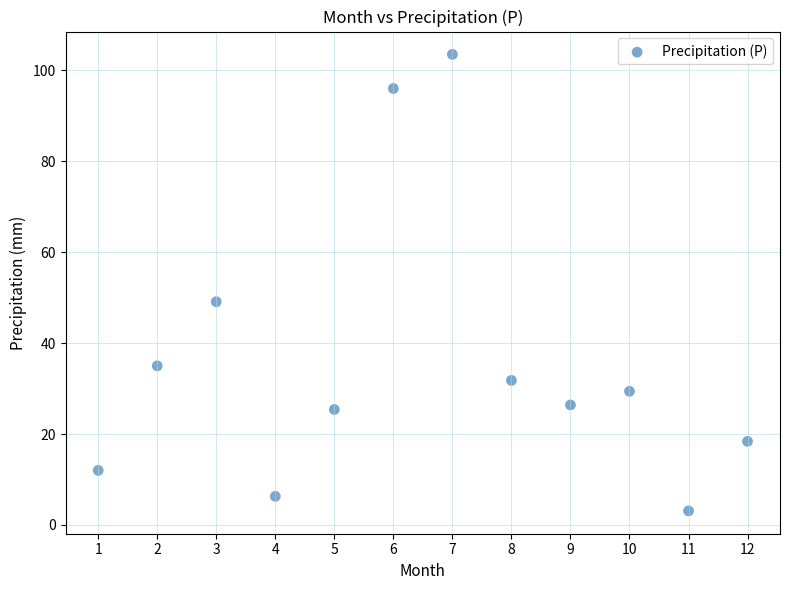

What Y value in the scatter plot is closest to 53?

49.1